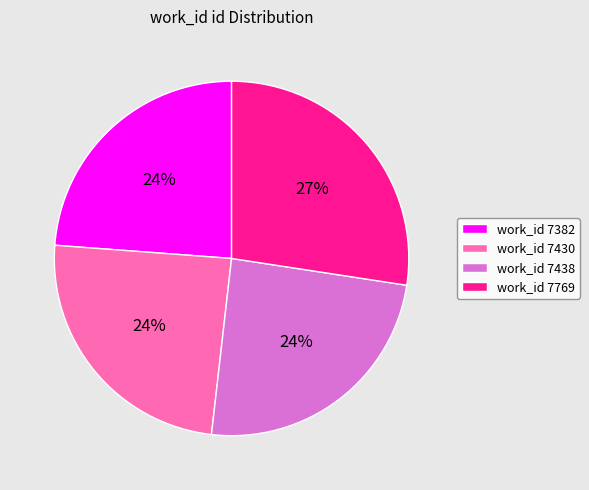

To the nearest percent, what percentage of the pie is work_id 7430?

24%